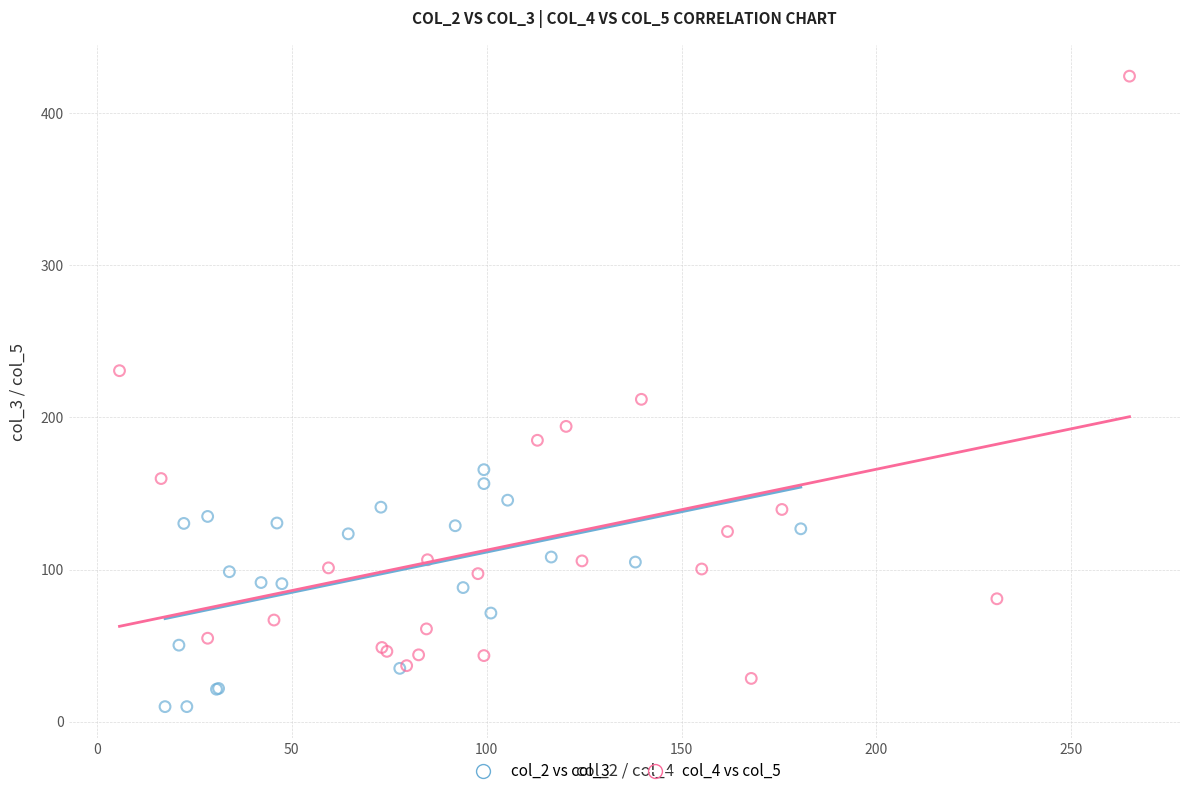

Which series reaches the maximum Y coordinate?

col_4 vs col_5